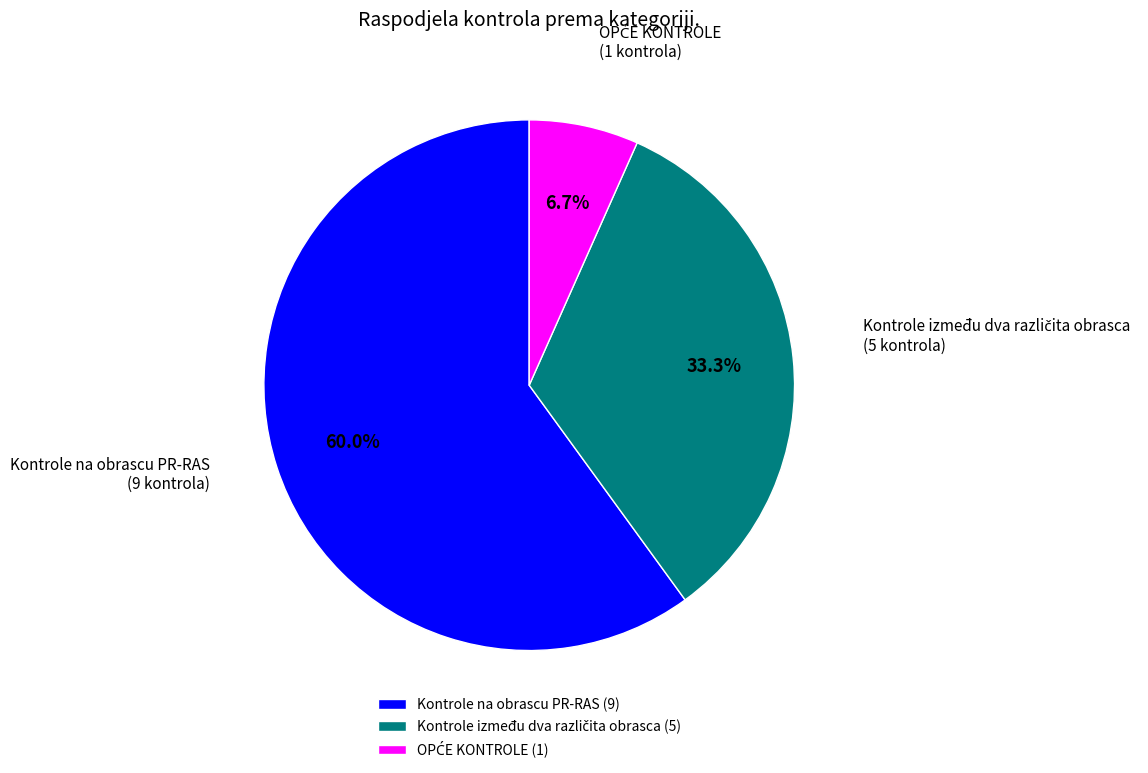

To the nearest percent, what is the average slice percentage?

33%